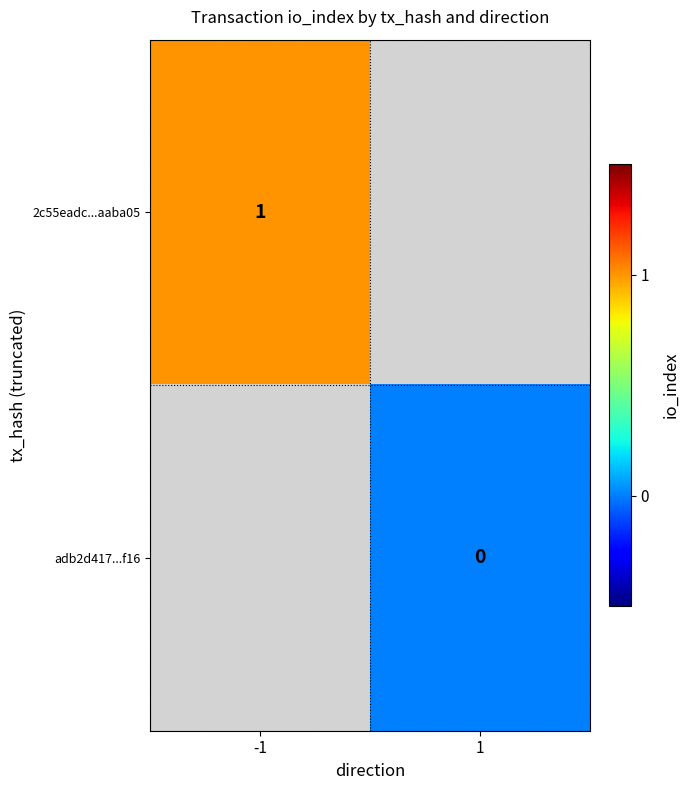

Is the value of adb2d417...f16 at 1 greater than the value of 2c55eadc...aaba05 at -1?

No